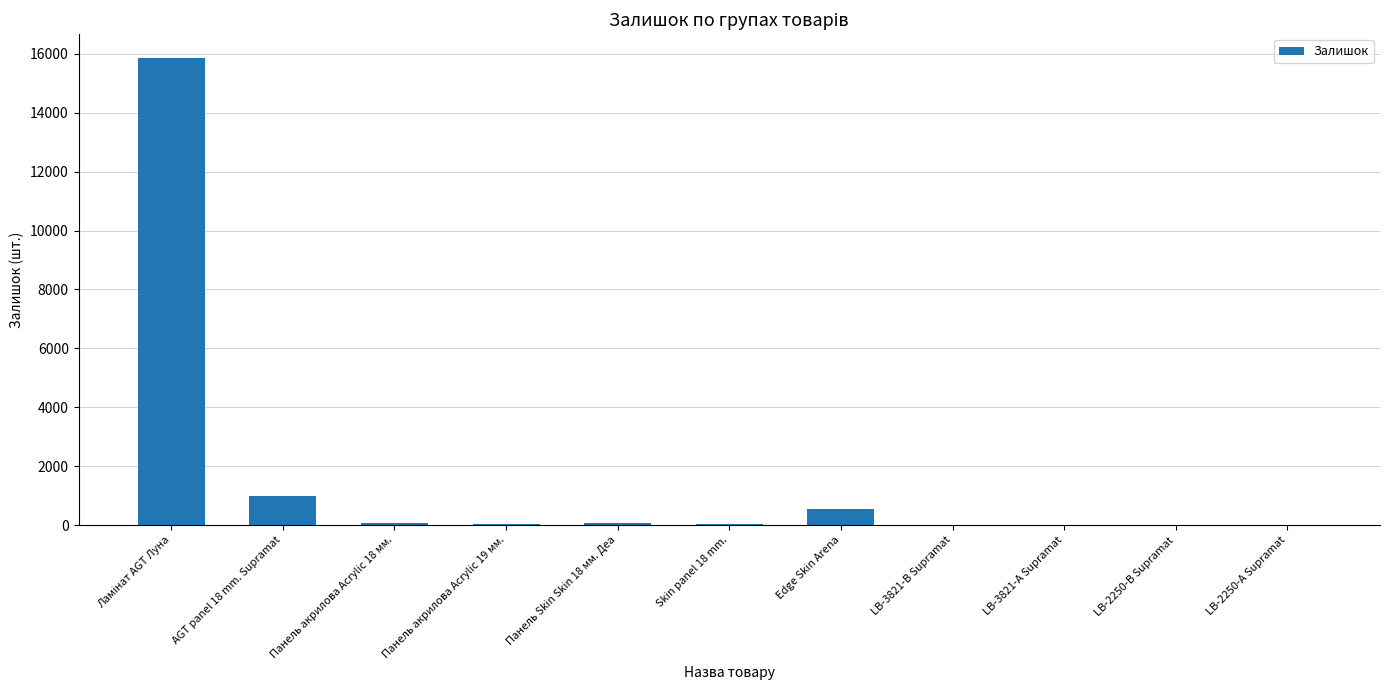

What is the sum of all values?

17669